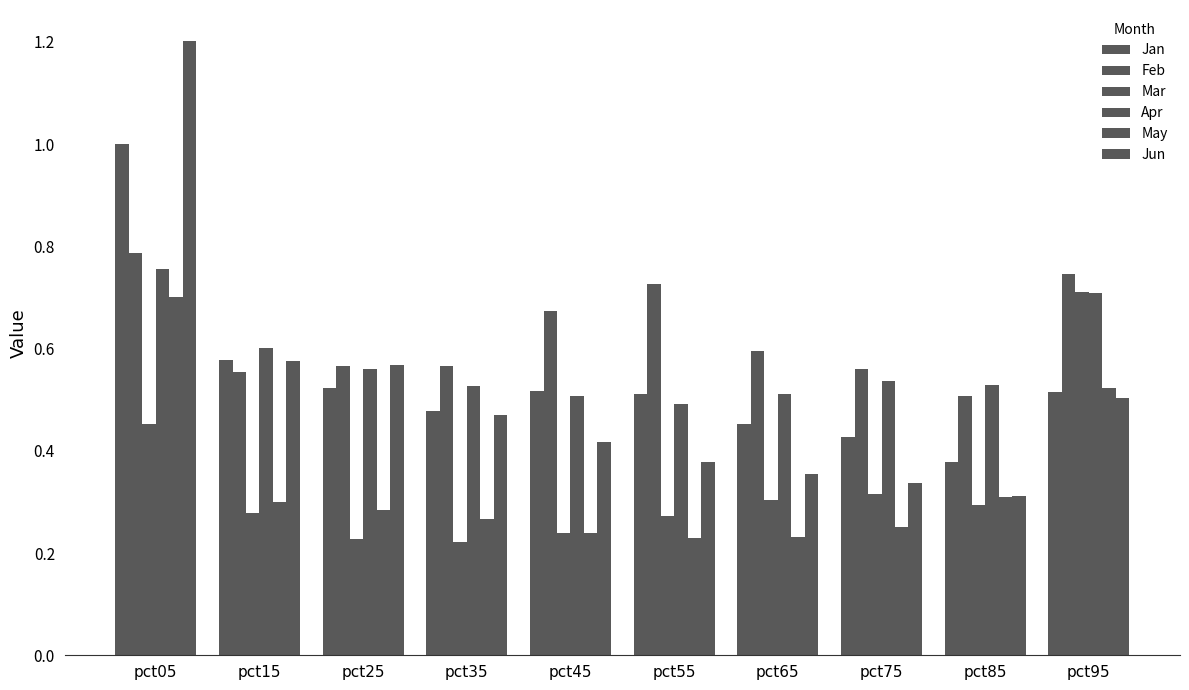

Which series changed the most between pct35 and pct75?

Jun